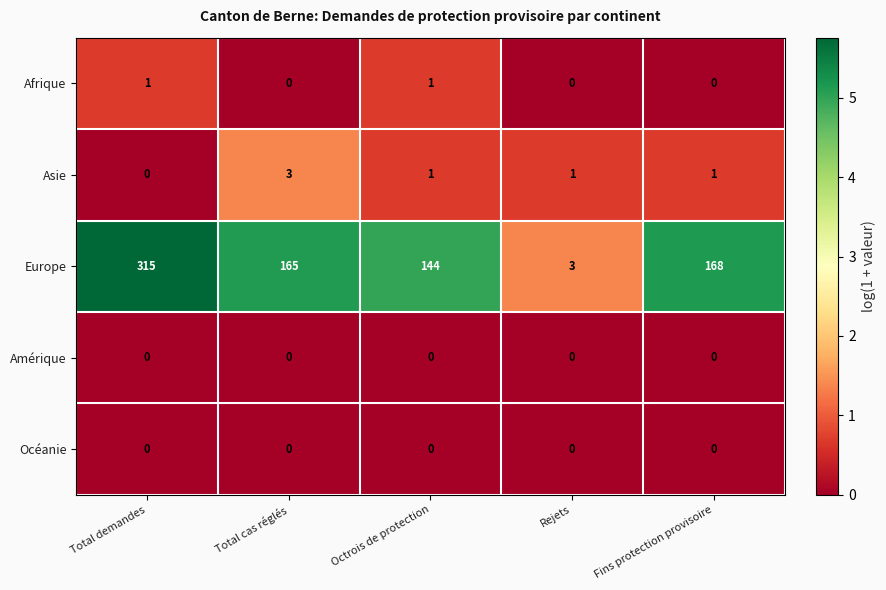

True or false: Europe has a value of 95 at Octrois de protection.

False